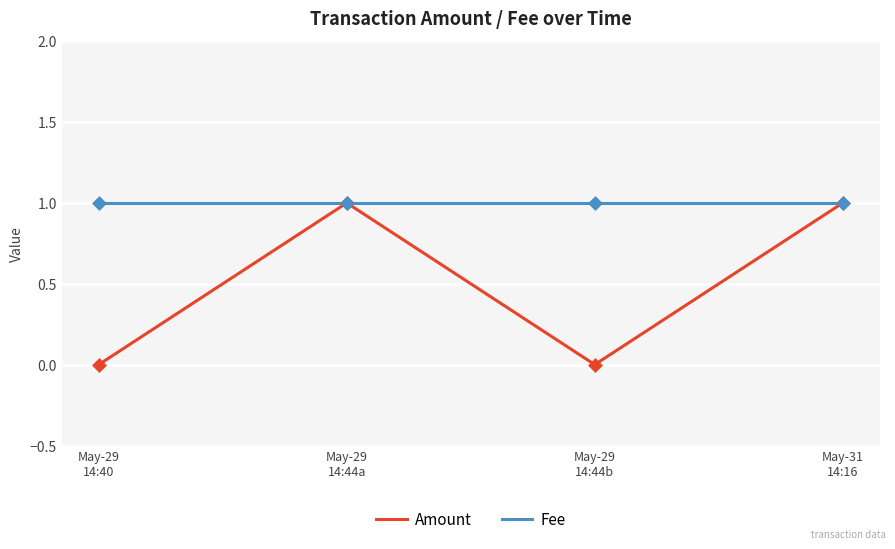

Between May-29 14:44b and May-31 14:16, which is larger?

May-31 14:16